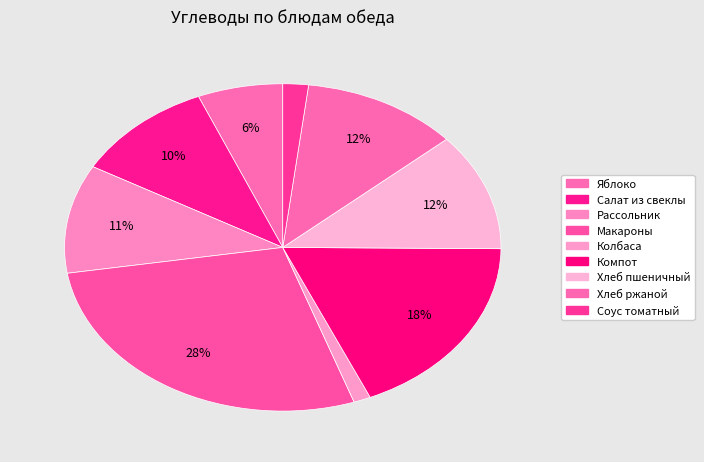

To the nearest percent, what is the difference between the largest and smallest slice percentages?

27%